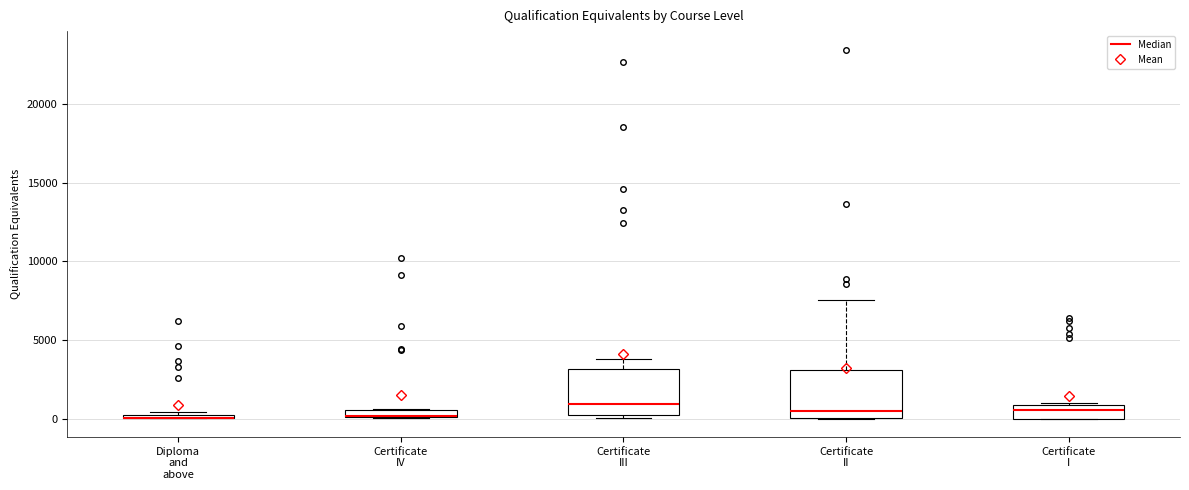

Where is the lower edge of the box for Certificate I on the y-axis? The values are not printed on the chart, so give them approximately, as read against the axis.

0